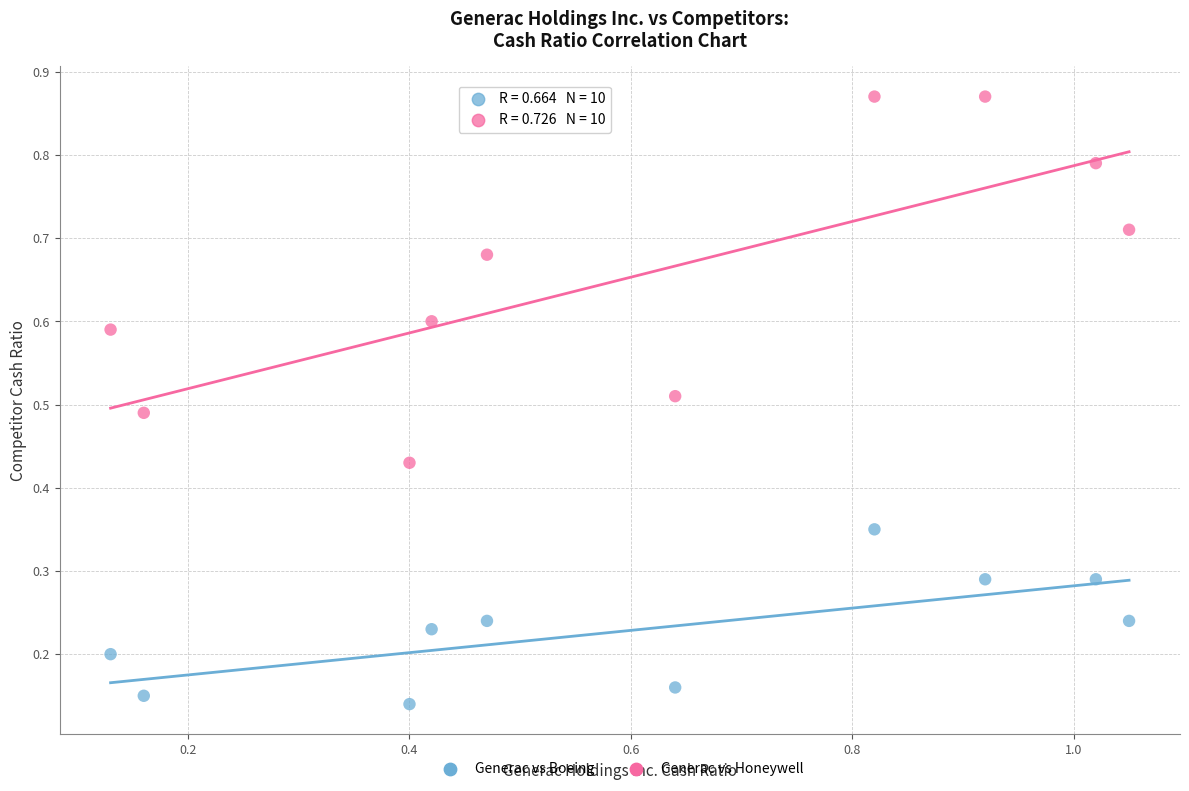

Which series contains the lowest Y value?

Generac vs Boeing